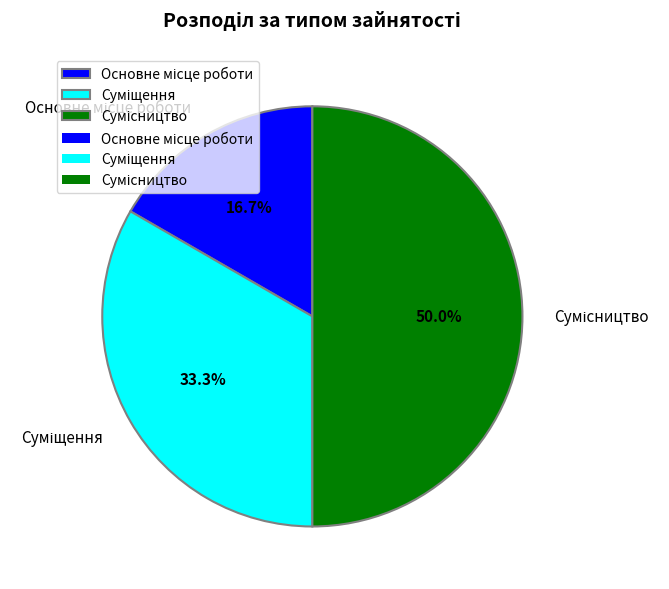

How many slices are in this pie chart?

3